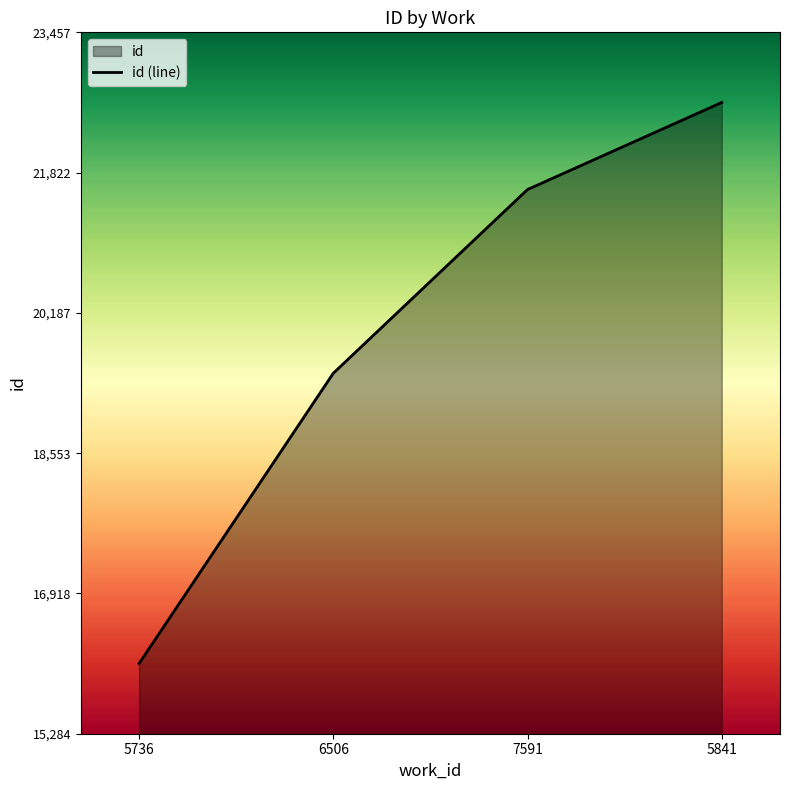

Between 6506 and 5841, which is larger?

5841